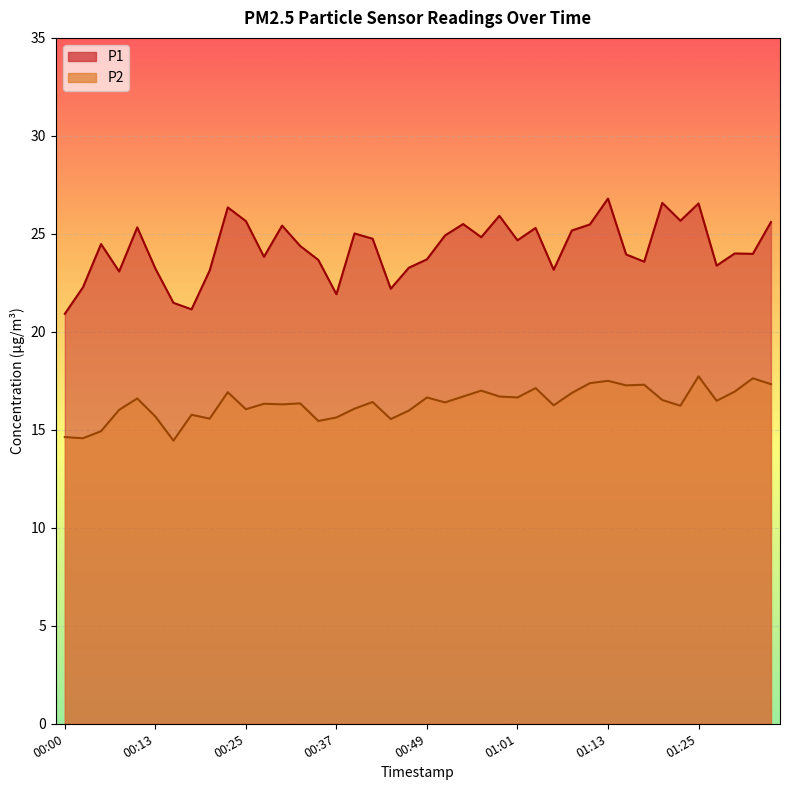

How many data points in P2 are above 16?

29